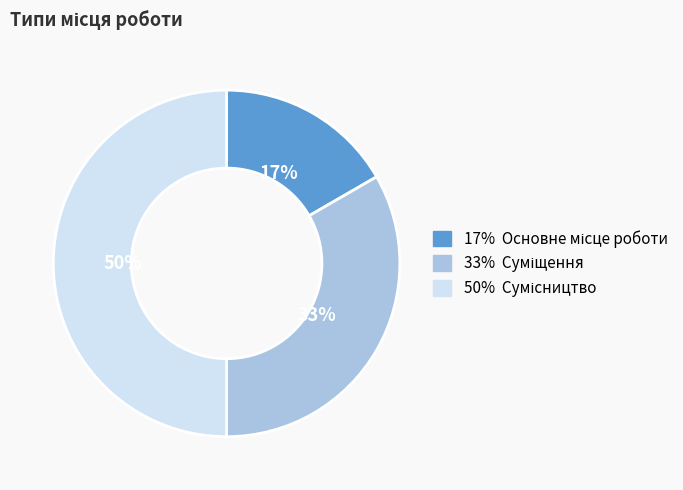

To the nearest percent, what is the average slice percentage?

33%